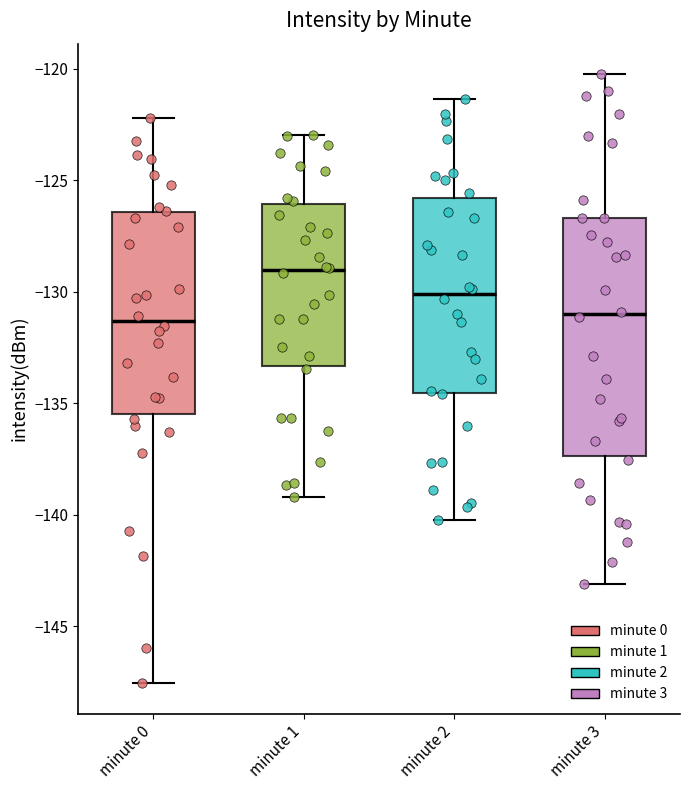

Reading left to right, read every box against the y-axis: the position of its median line, the range the box covers, and the ends of its whiskers. The values are not printed on the chart, so give them approximately, as read against the axis.

minute 0: median -131.5, box -135.5 to -126.5, whiskers -147.5 to -122.0
minute 1: median -129.0, box -133.5 to -126.0, whiskers -139.0 to -123.0
minute 2: median -130.0, box -134.5 to -126.0, whiskers -140.0 to -121.5
minute 3: median -131.0, box -137.5 to -126.5, whiskers -143.0 to -120.0